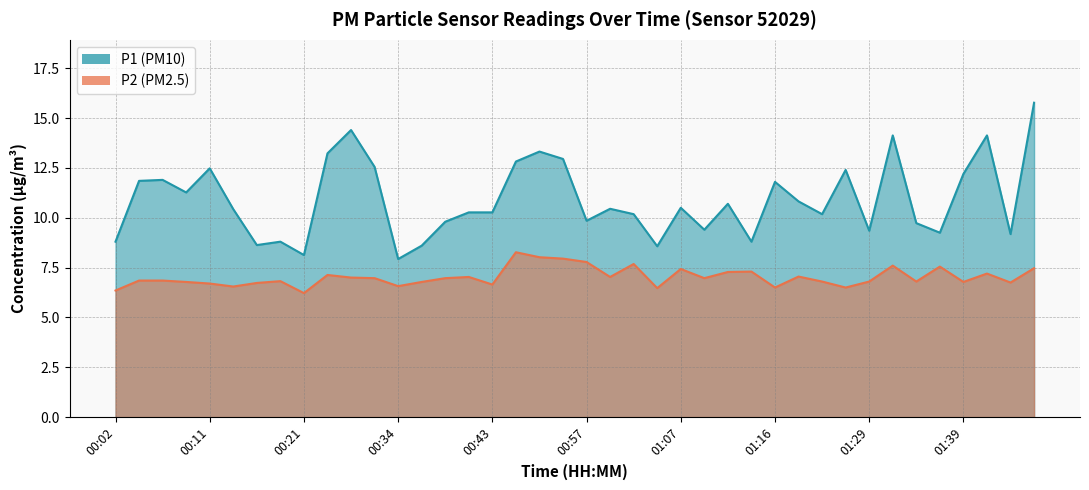

What is the greatest value displayed?

15.8